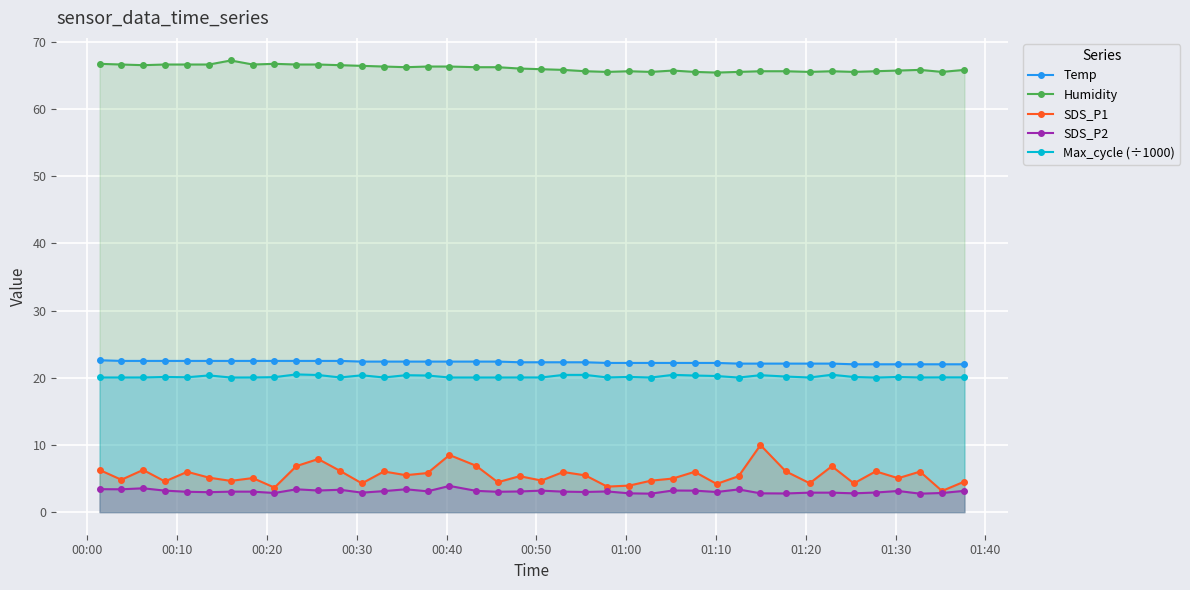

Reading left to right, transcribe all the data shown in this chart.

Temp: 22.6	22.5	22.5	22.5	22.5	22.5	22.5	22.5	22.5	22.5	22.5	22.5	22.4	22.4	22.4	22.4	22.4	22.4	22.4	22.3	22.3	22.3	22.3	22.2	22.2	22.2	22.2	22.2	22.2	22.1	22.1	22.1	22.1	22.1	22.0	22.0	22.0	22.0	22.0	22.0
Humidity: 66.7	66.6	66.5	66.6	66.6	66.6	67.2	66.6	66.7	66.6	66.6	66.5	66.4	66.3	66.2	66.3	66.3	66.2	66.2	66.0	65.9	65.8	65.6	65.5	65.6	65.5	65.7	65.5	65.4	65.5	65.6	65.6	65.5	65.6	65.5	65.6	65.7	65.8	65.5	65.8
SDS_P1: 6.3	4.8	6.3	4.6	6.0	5.1	4.7	5.1	3.6	6.8	7.9	6.1	4.3	6.0	5.5	5.8	8.5	6.9	4.5	5.3	4.7	6.0	5.5	3.8	4.0	4.7	5.0	6.0	4.2	5.3	10.0	6.1	4.3	6.8	4.3	6.1	5.0	6.0	3.1	4.5
SDS_P2: 3.4	3.4	3.5	3.2	3.0	3.0	3.0	3.0	2.9	3.4	3.2	3.3	2.9	3.1	3.4	3.1	3.9	3.2	3.0	3.1	3.2	3.0	3.0	3.1	2.8	2.8	3.2	3.2	3.0	3.4	2.8	2.8	2.9	2.9	2.8	2.9	3.1	2.8	2.9	3.2
Max_cycle (÷1000): 20.0	20.0	20.0	20.1	20.1	20.3	20.0	20.0	20.1	20.5	20.4	20.0	20.4	20.0	20.4	20.3	20.0	20.0	20.0	20.0	20.0	20.4	20.4	20.0	20.1	20.0	20.4	20.3	20.3	20.0	20.4	20.2	20.0	20.4	20.1	20.0	20.1	20.0	20.1	20.1